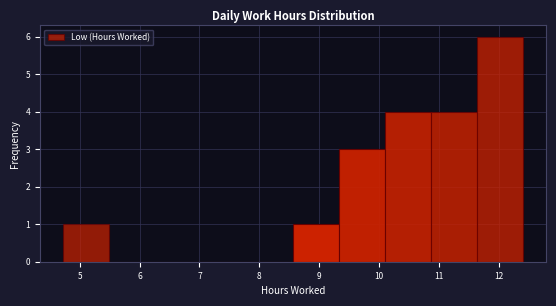

Over which range of the x-axis is the bar tallest?

11.6 to 12.4